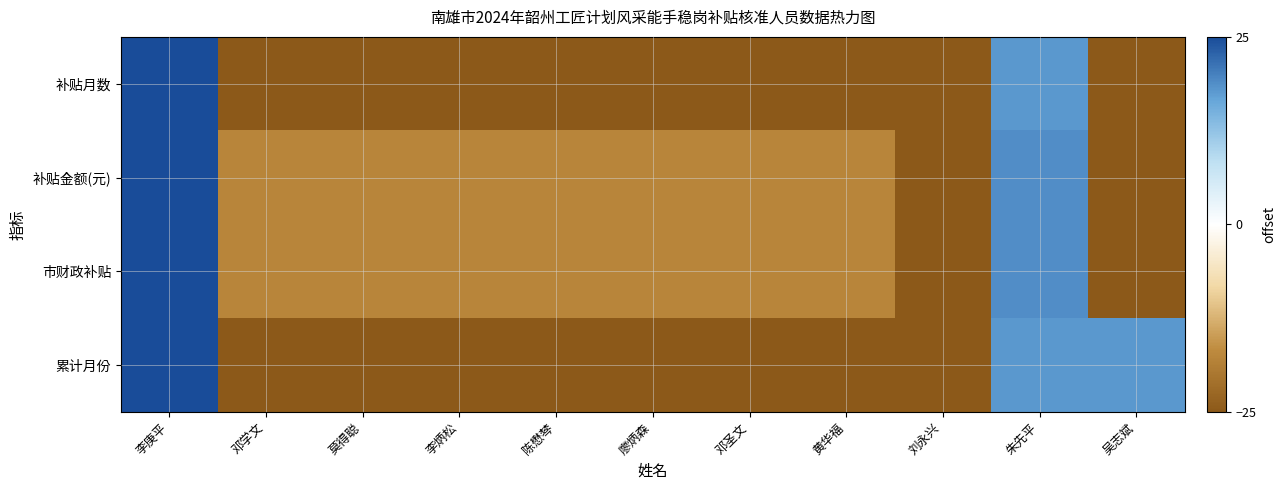

Reading left to right, what are all the values shown in this chart?

补贴月数: 李庚平=25.0	邓学文=-25.0	莫得聪=-25.0	李炳松=-25.0	陈懋棽=-25.0	廖炳森=-25.0	邓圣文=-25.0	黄华福=-25.0	刘永兴=-25.0	朱先平=17.9	吴志斌=-25.0
补贴金额(元): 李庚平=25.0	邓学文=-17.7	莫得聪=-17.7	李炳松=-17.7	陈懋棽=-17.7	廖炳森=-17.7	邓圣文=-17.7	黄华福=-17.7	刘永兴=-25.0	朱先平=18.9	吴志斌=-25.0
市财政补贴: 李庚平=25.0	邓学文=-17.7	莫得聪=-17.7	李炳松=-17.7	陈懋棽=-17.7	廖炳森=-17.7	邓圣文=-17.7	黄华福=-17.7	刘永兴=-25.0	朱先平=18.9	吴志斌=-25.0
累计月份: 李庚平=25.0	邓学文=-25.0	莫得聪=-25.0	李炳松=-25.0	陈懋棽=-25.0	廖炳森=-25.0	邓圣文=-25.0	黄华福=-25.0	刘永兴=-25.0	朱先平=17.9	吴志斌=17.9